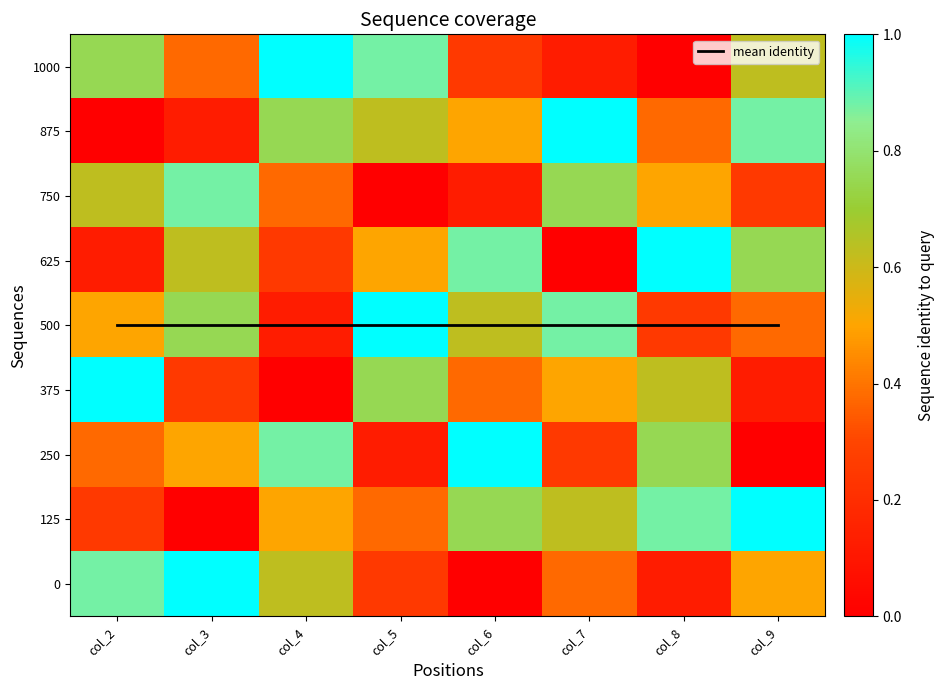

How many data points does each series have?

8